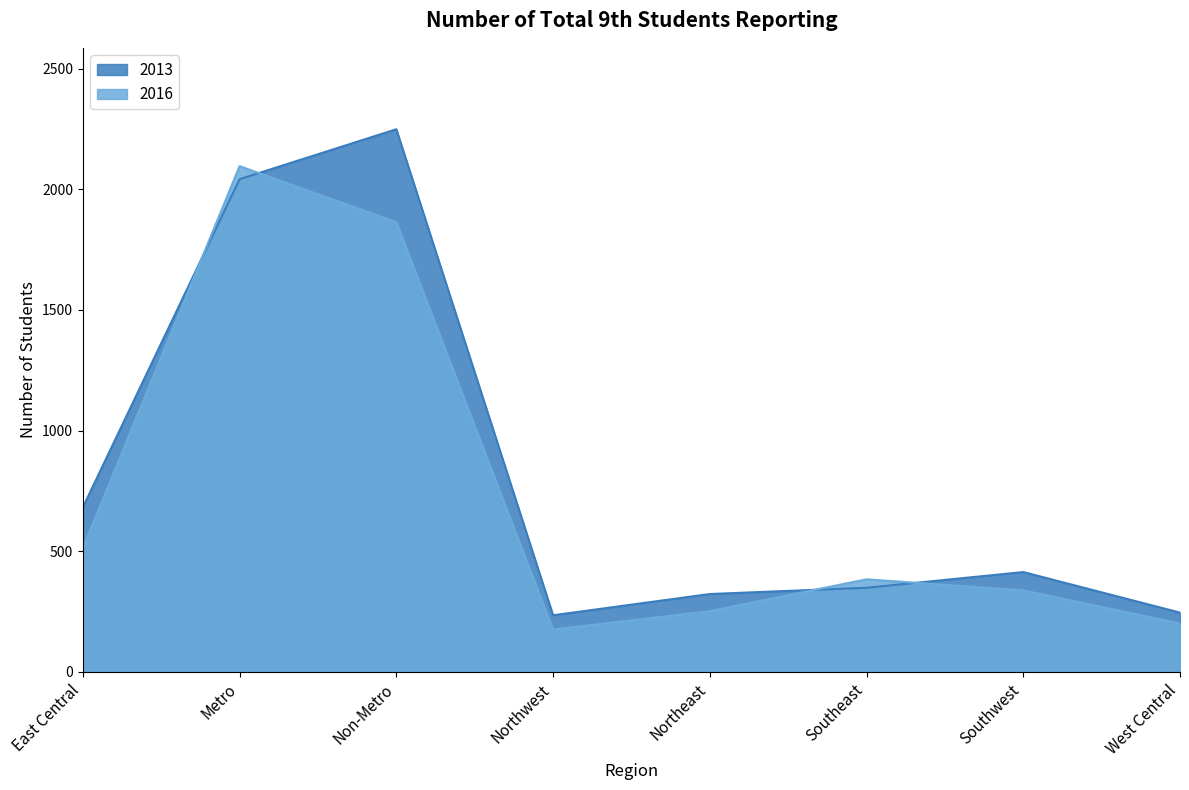

The 2013 series shows 655 at Southwest. True or false?

False